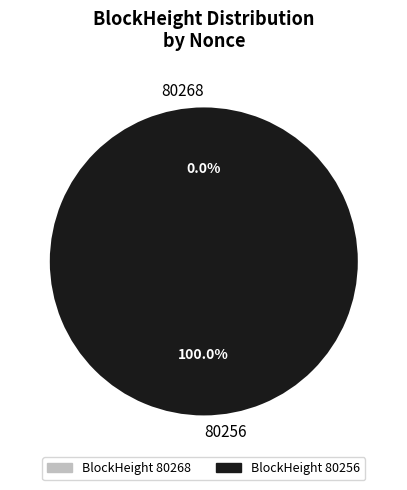

To the nearest percent, what portion does 80256 represent?

100%